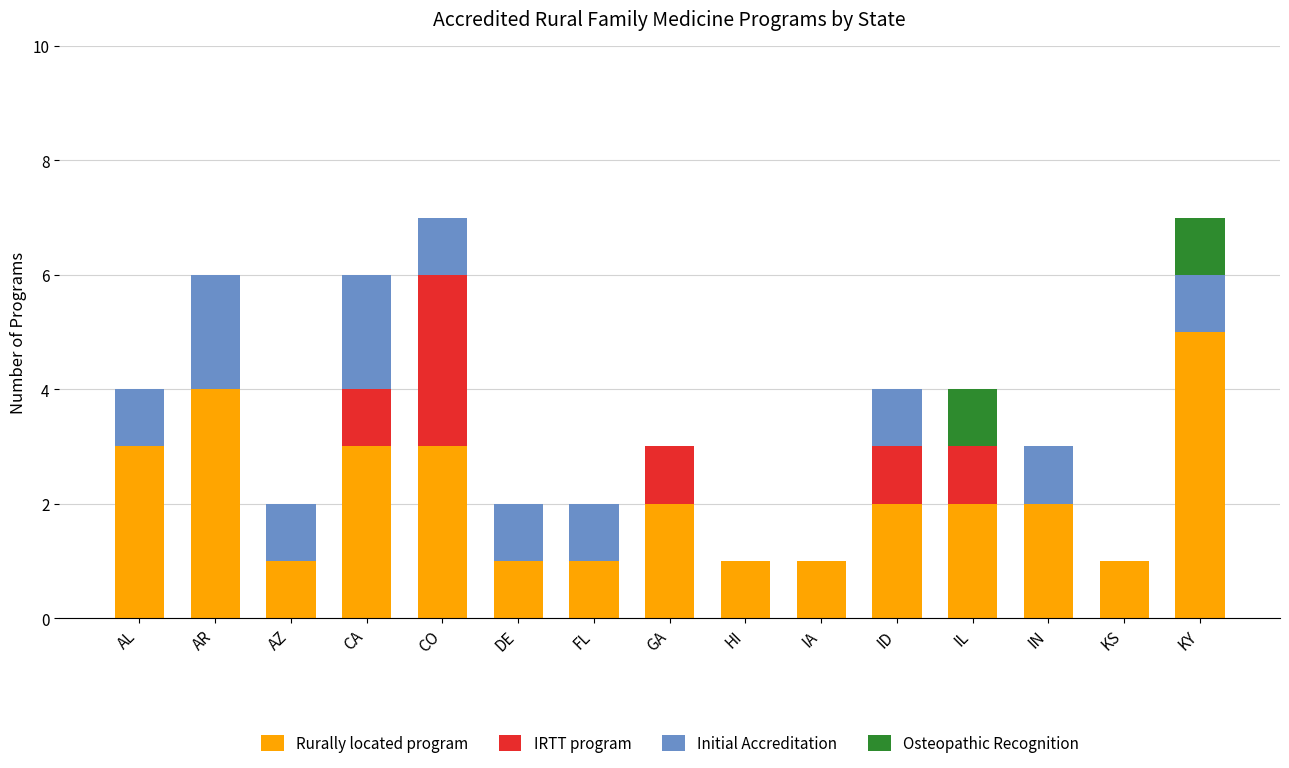

The Rurally located program series shows 1 at CA. True or false?

False